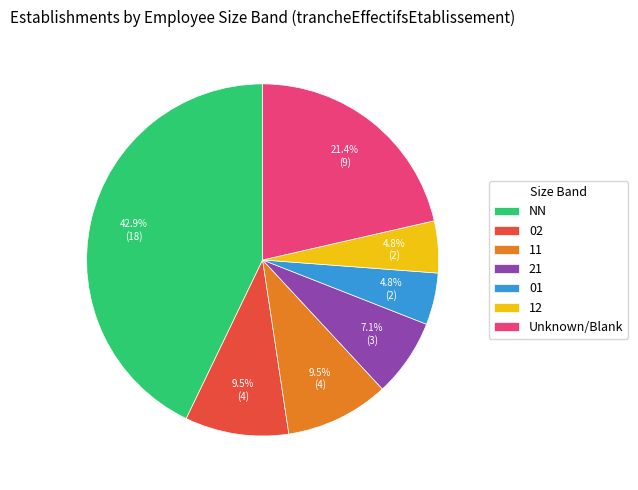

Does any single category account for the majority?

No